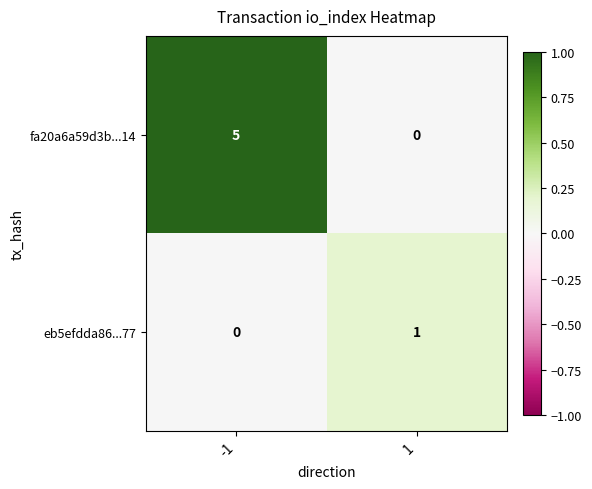

Which series has the widest spread of values?

fa20a6a59d3b...14